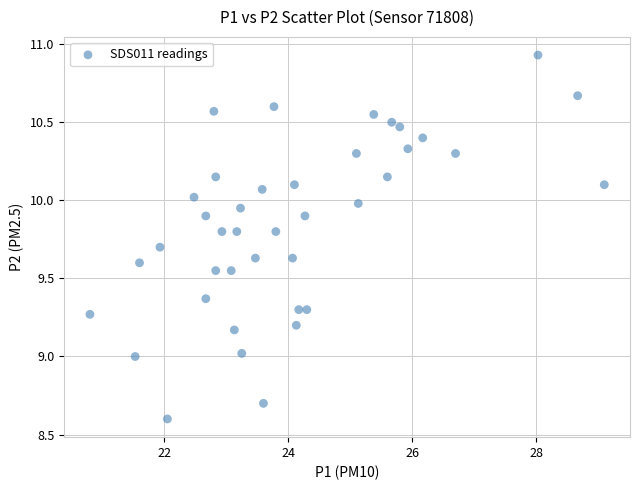

What is the range of X values (max minus min)?

8.3